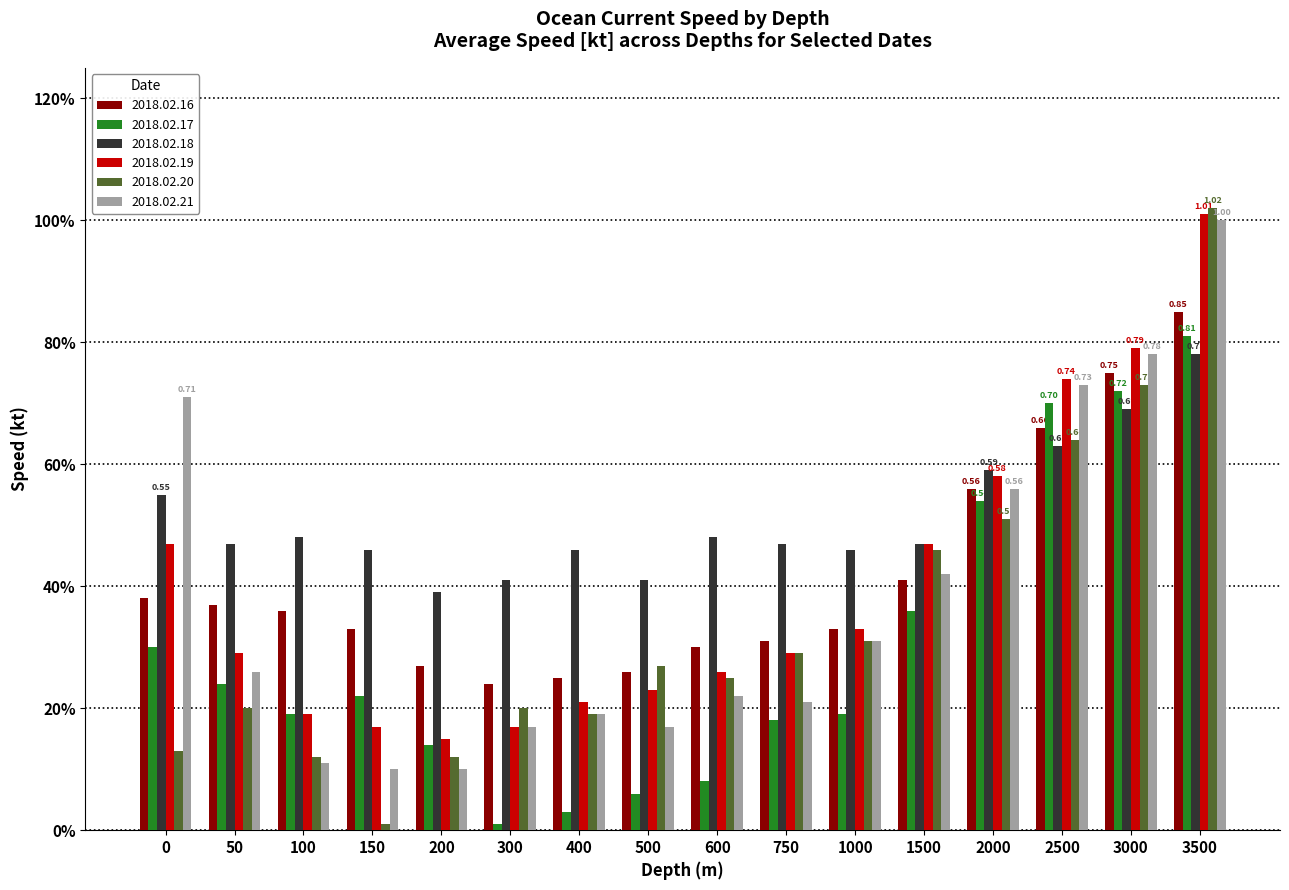

What is the value of the 2018.02.21 bar at the 3rd from the left?

0.1